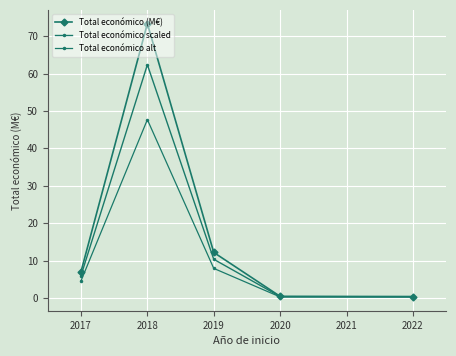

Count the number of categories in the chart.

5